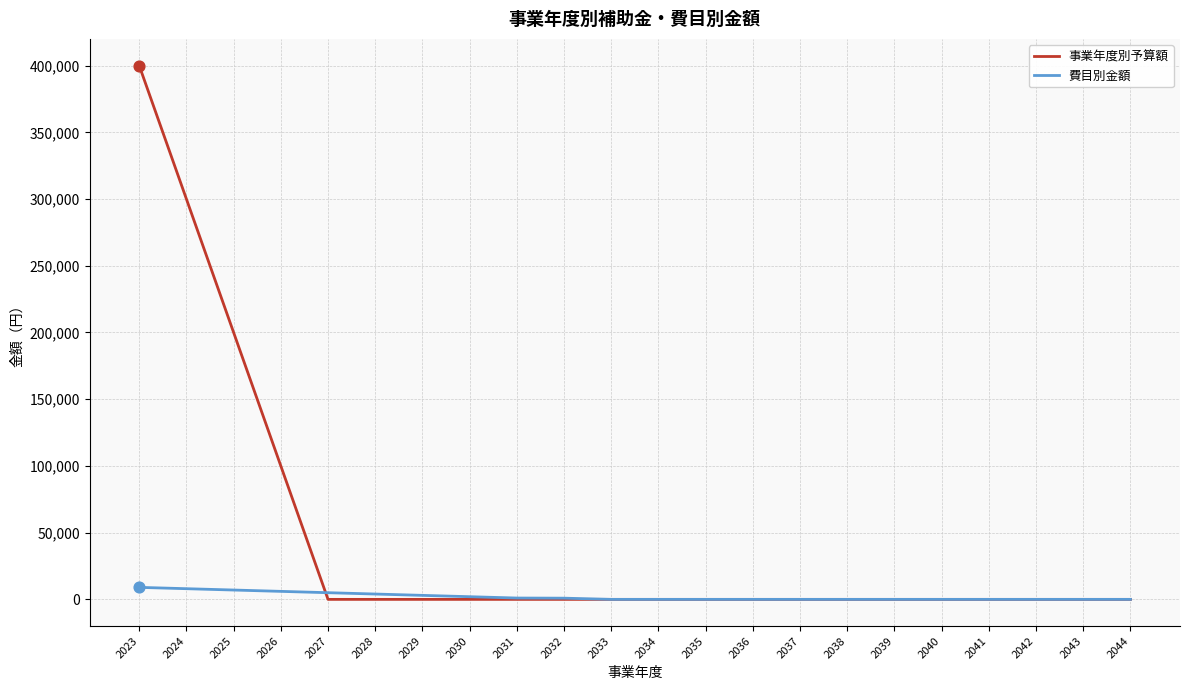

Which series has the widest spread of values?

事業年度別予算額